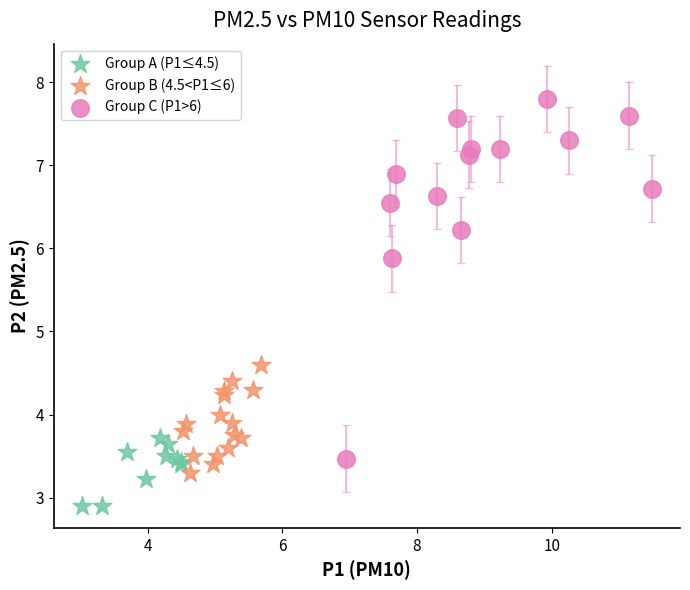

Which series has the widest spread of Y values?

Group C (P1>6)